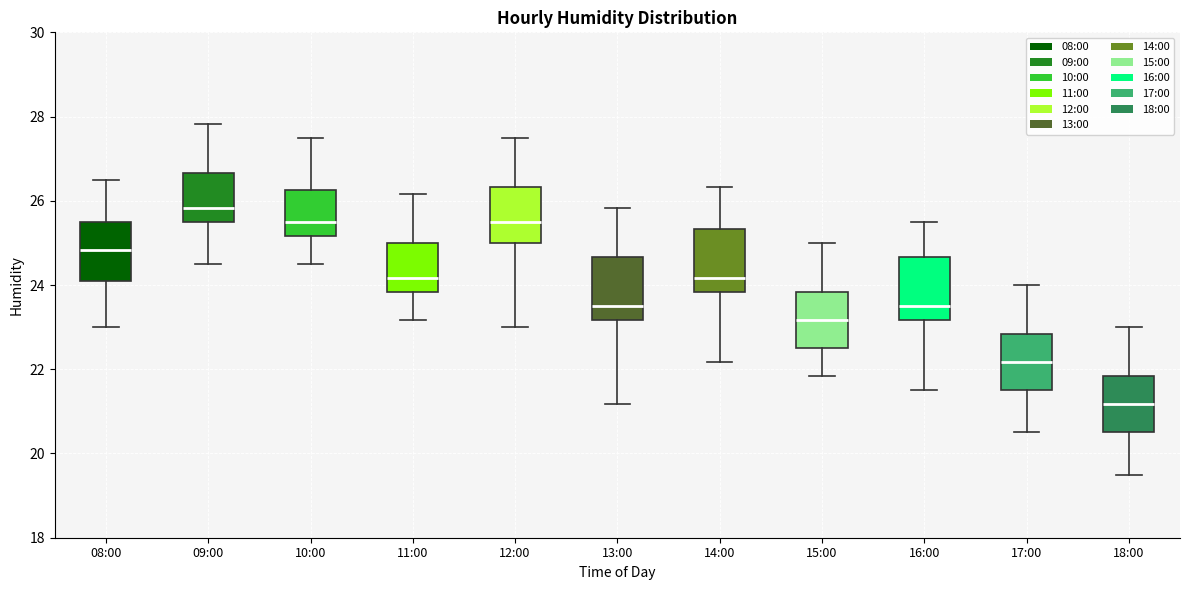

Which box has the highest median line?

09:00